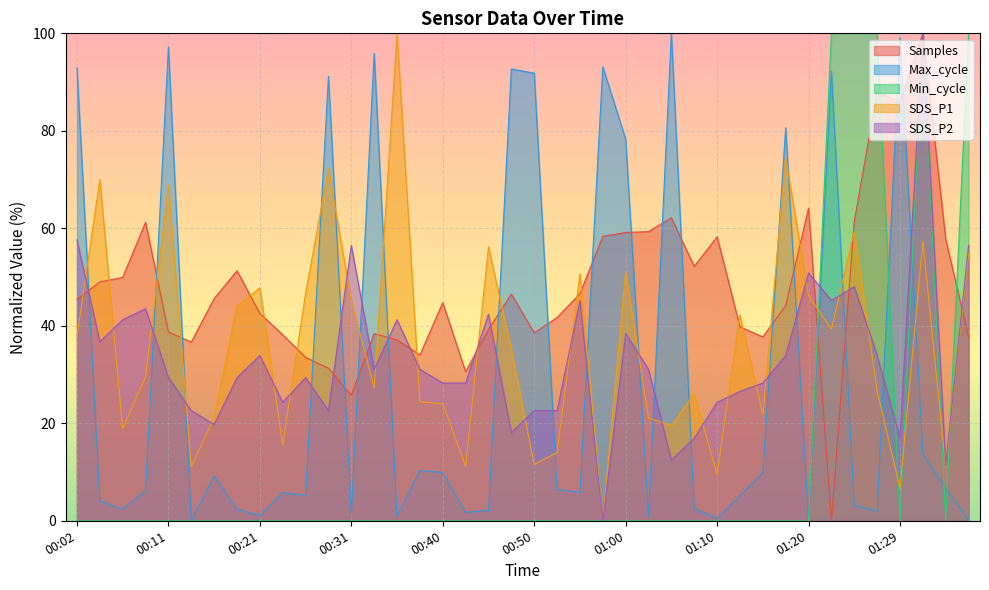

True or false: SDS_P2 has more than 0 points higher than both neighbors.

True